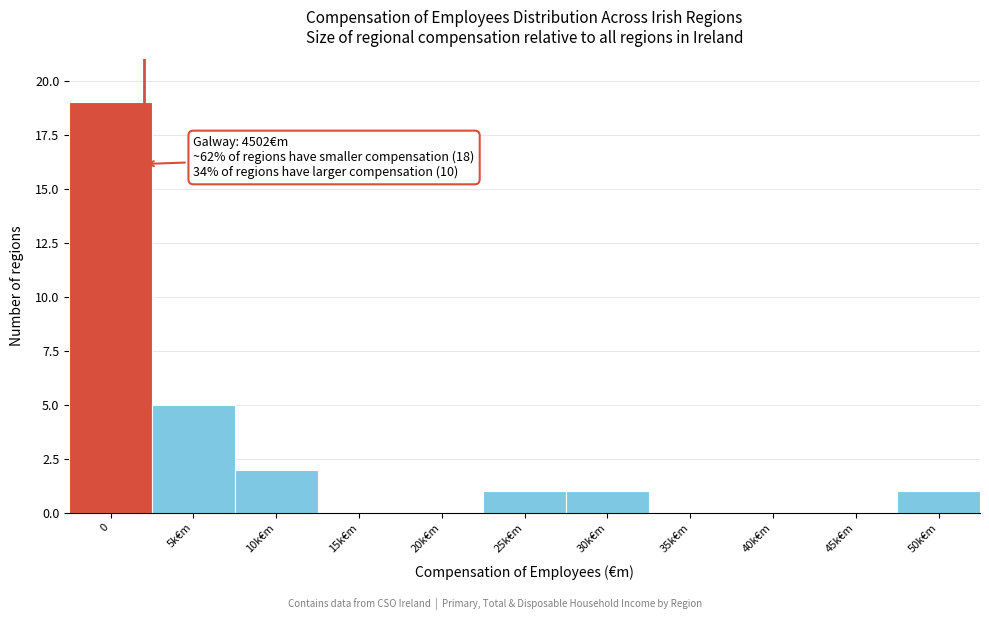

Reading left to right, what are all the values shown in this chart?

0=19	5k€m=5	10k€m=2	15k€m=0	20k€m=0	25k€m=1	30k€m=1	35k€m=0	40k€m=0	45k€m=0	50k€m=1